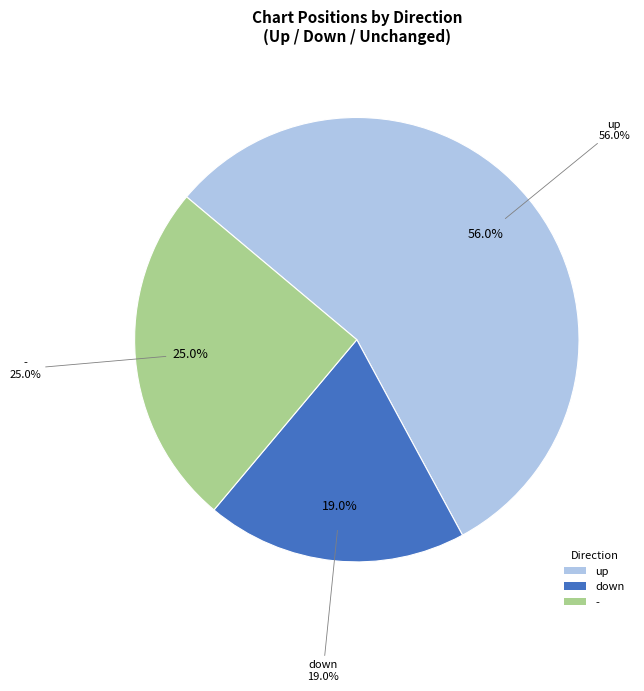

Is it true that up is 62% of the pie?

False